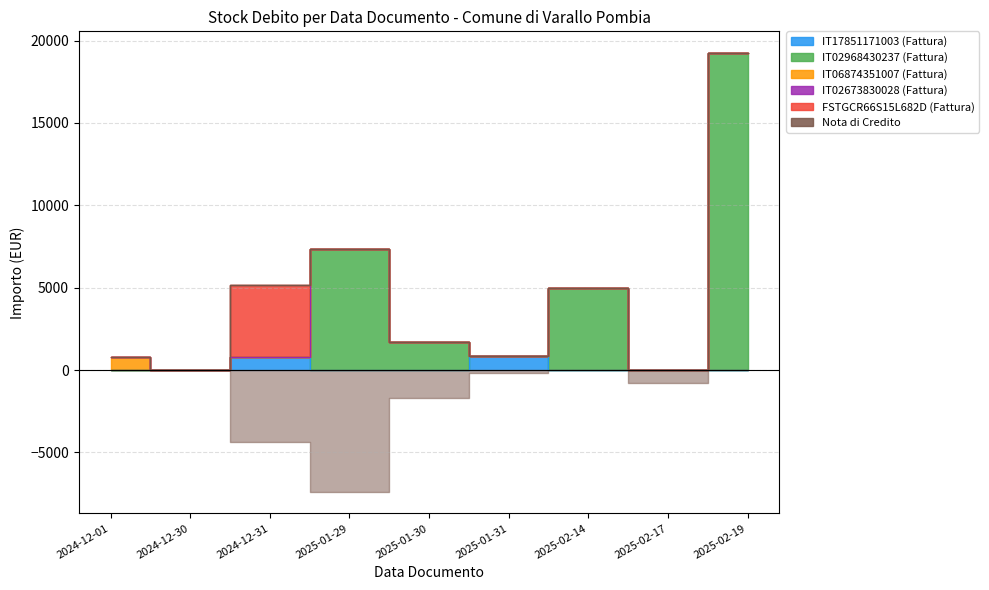

What is the label of the 5th point from the left?

2025-01-30